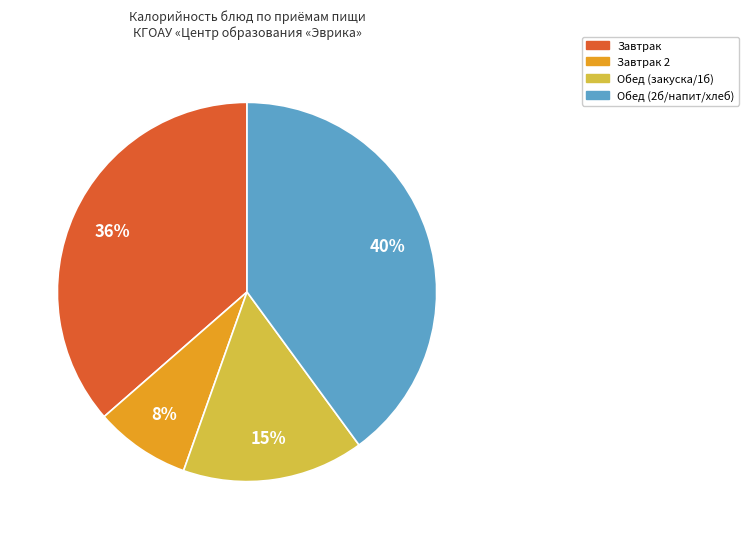

To the nearest percent, what is the average slice percentage?

25%